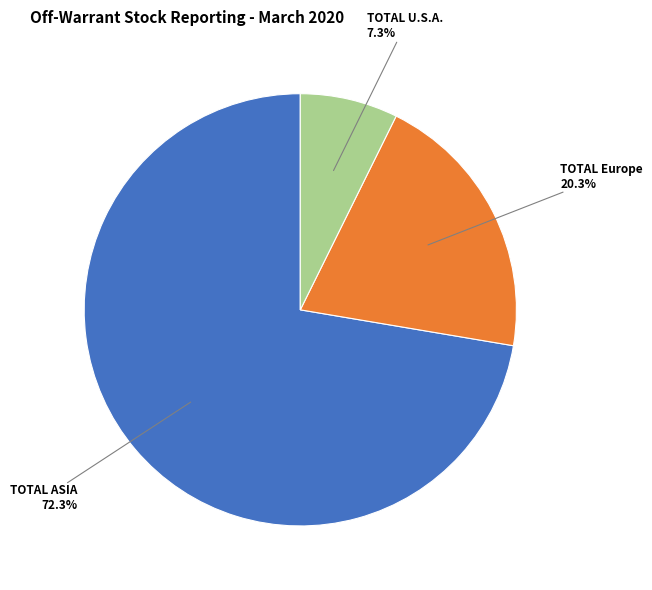

How many slices are in this pie chart?

3